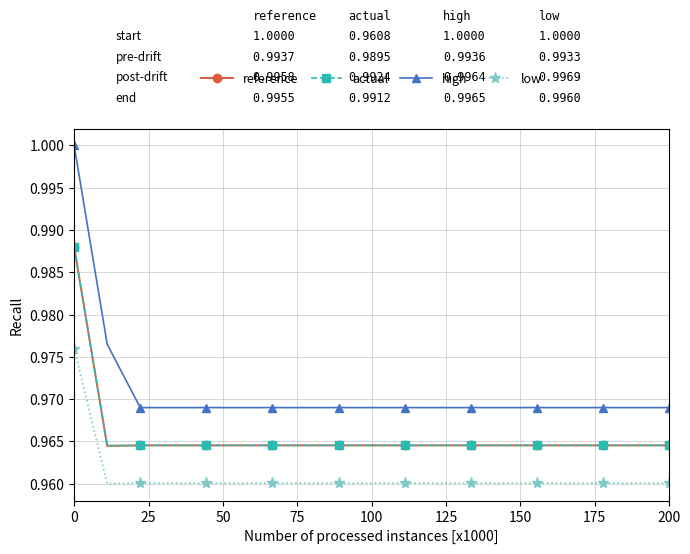

True or false: low and reference intersect in this chart.

False